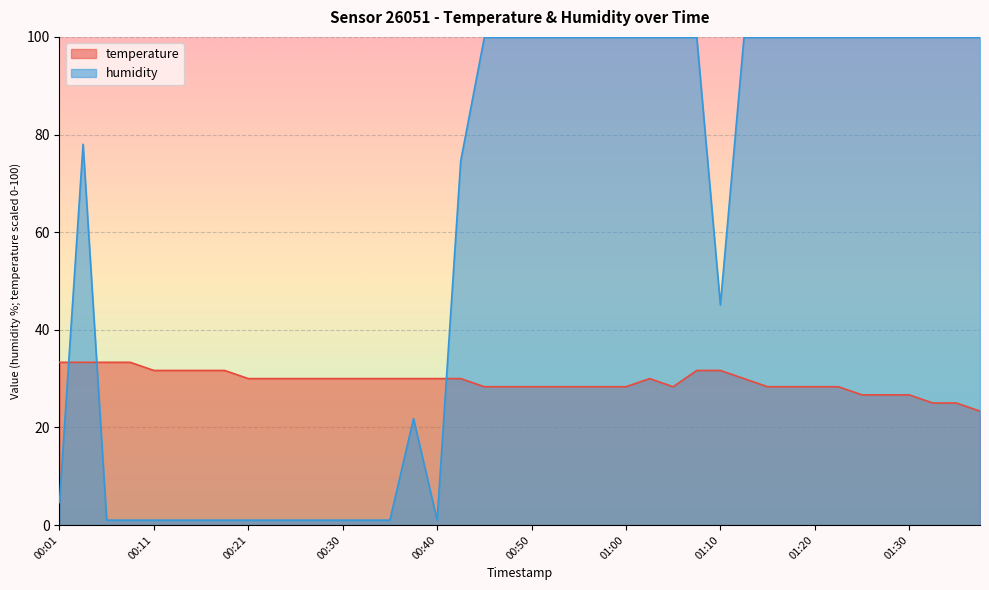

What is the label of the 25th point from the right?

00:38